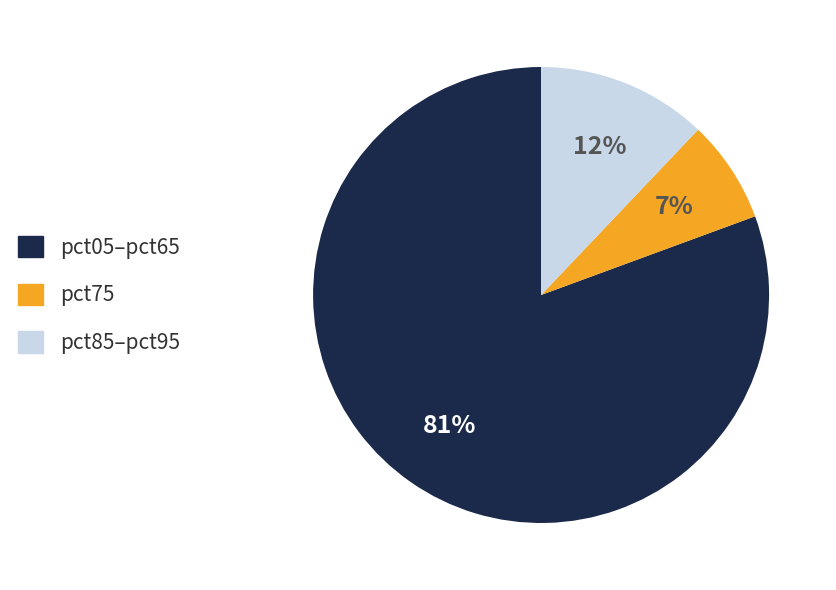

Is there a majority slice in this chart?

Yes